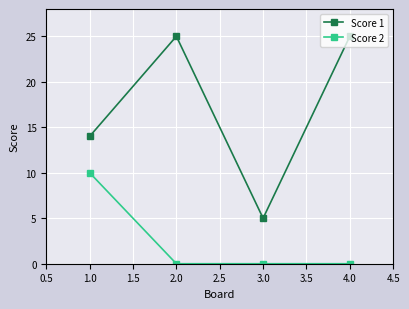

How many values in the Score 1 series are below 25?

2